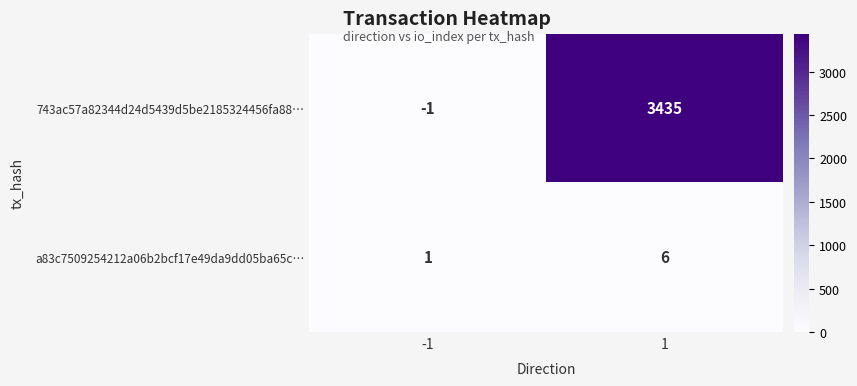

Reading left to right, what are all the values shown in this chart?

743ac57a82344d24d5439d5be2185324456fa88…: -1=-1	1=3435
a83c7509254212a06b2bcf17e49da9dd05ba65c…: -1=1	1=6